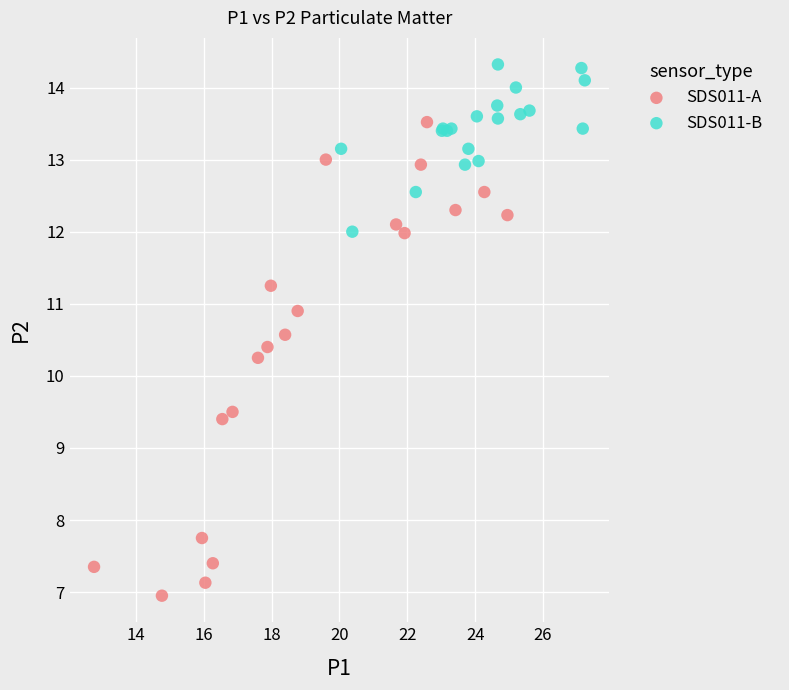

Which series reaches the maximum Y coordinate?

SDS011-B